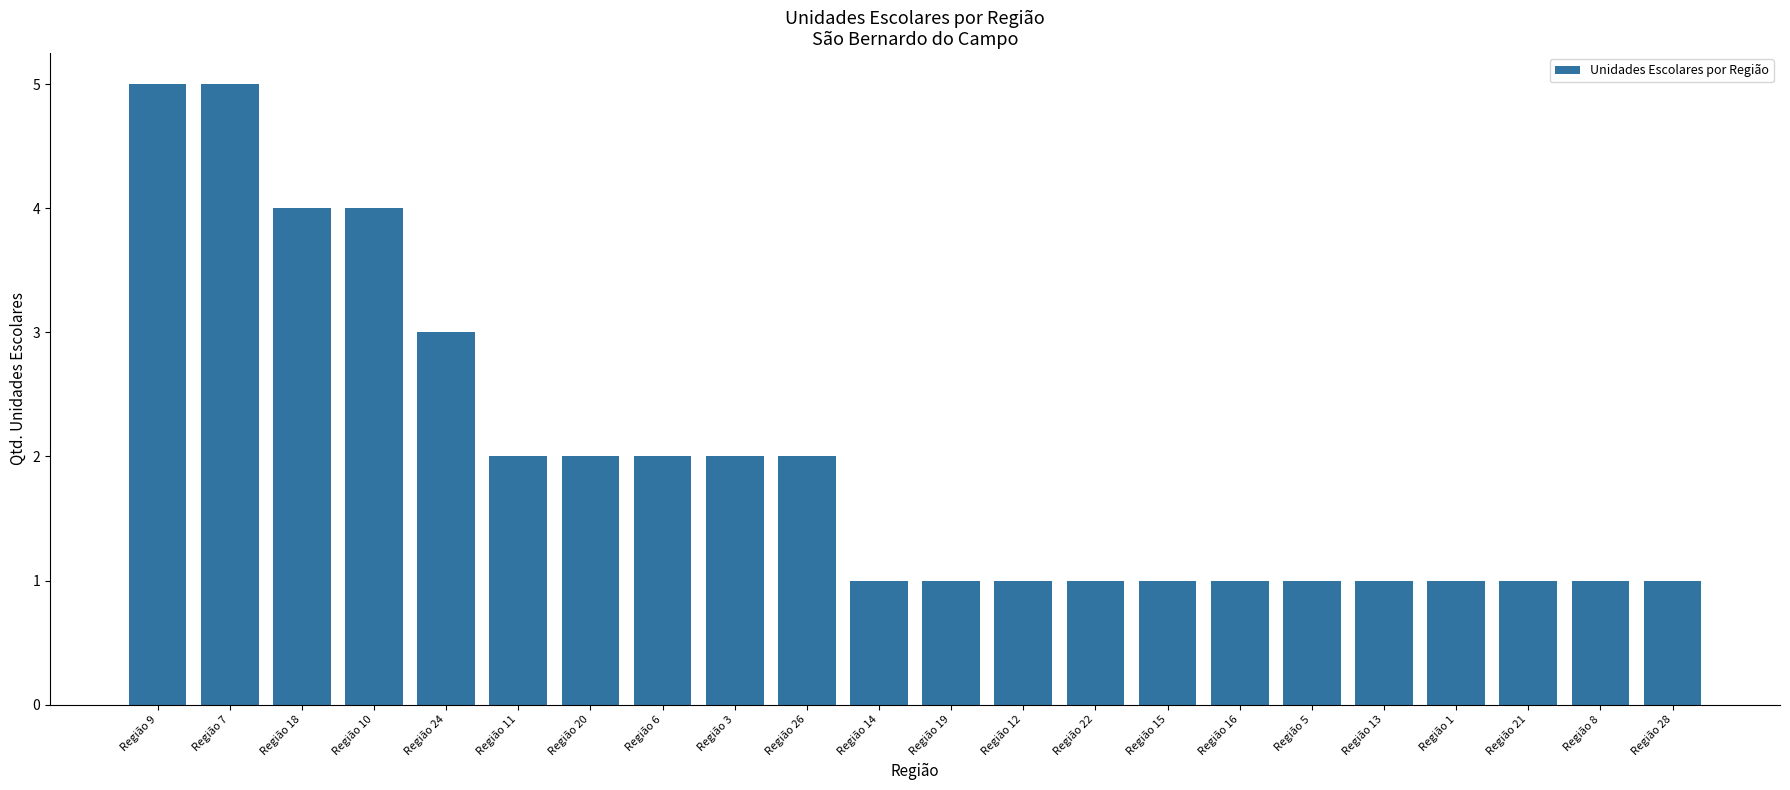

What is the ratio of the value at Região 1 to the value at Região 16?

1.0